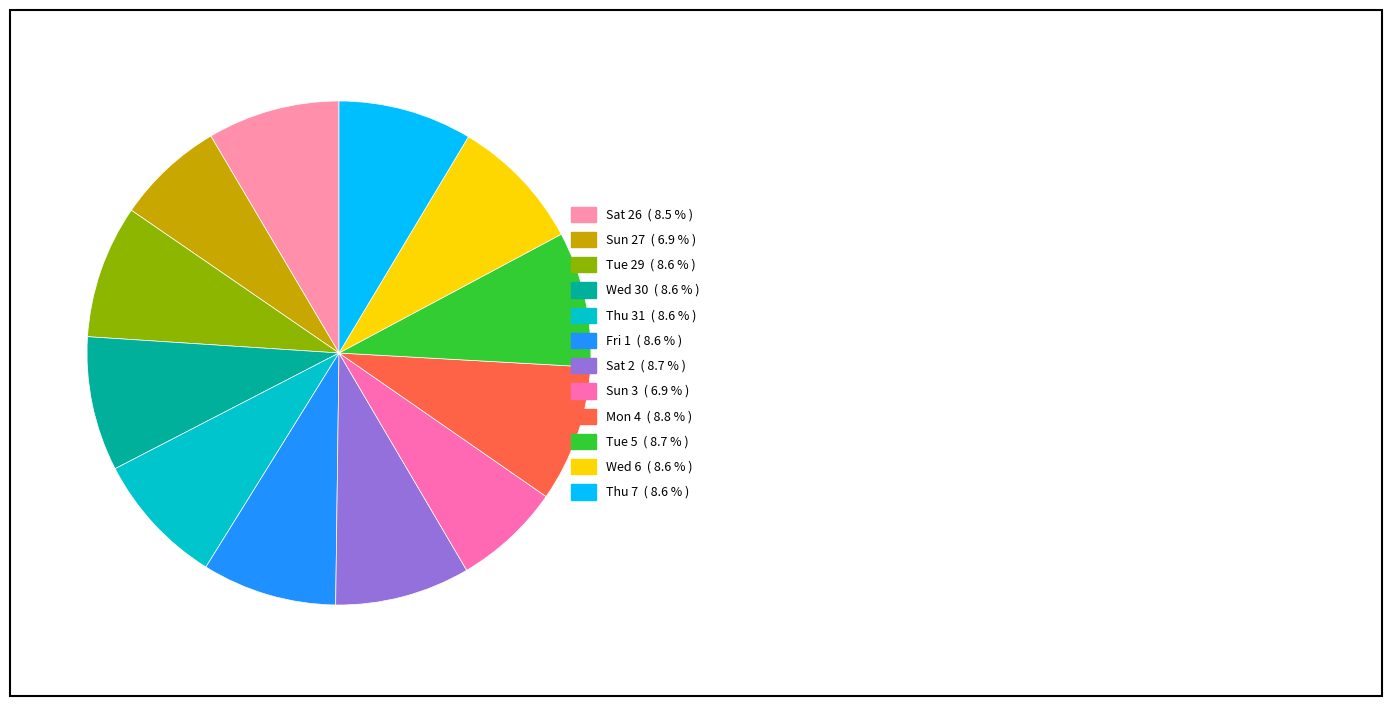

How many slices are in this pie chart?

12